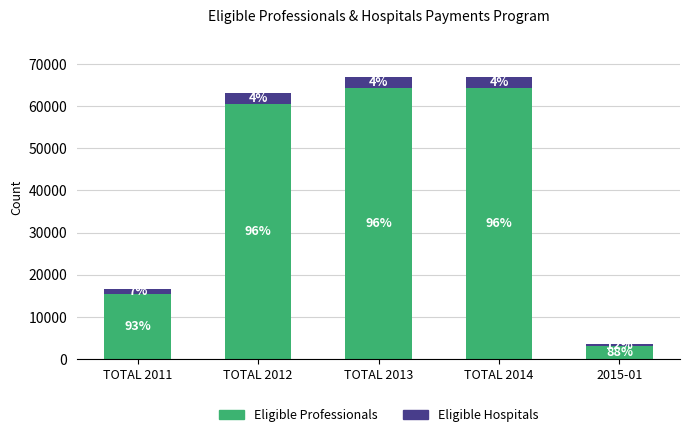

Does the chart contain stacked bars?

Yes